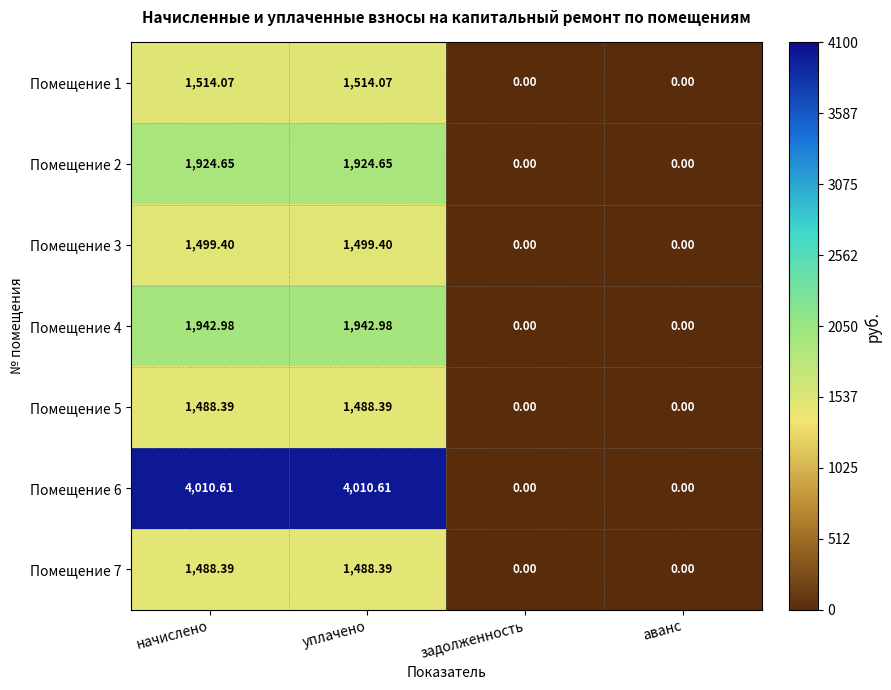

Is the value of Помещение 2 at начислено greater than the value of Помещение 4 at задолженность?

Yes